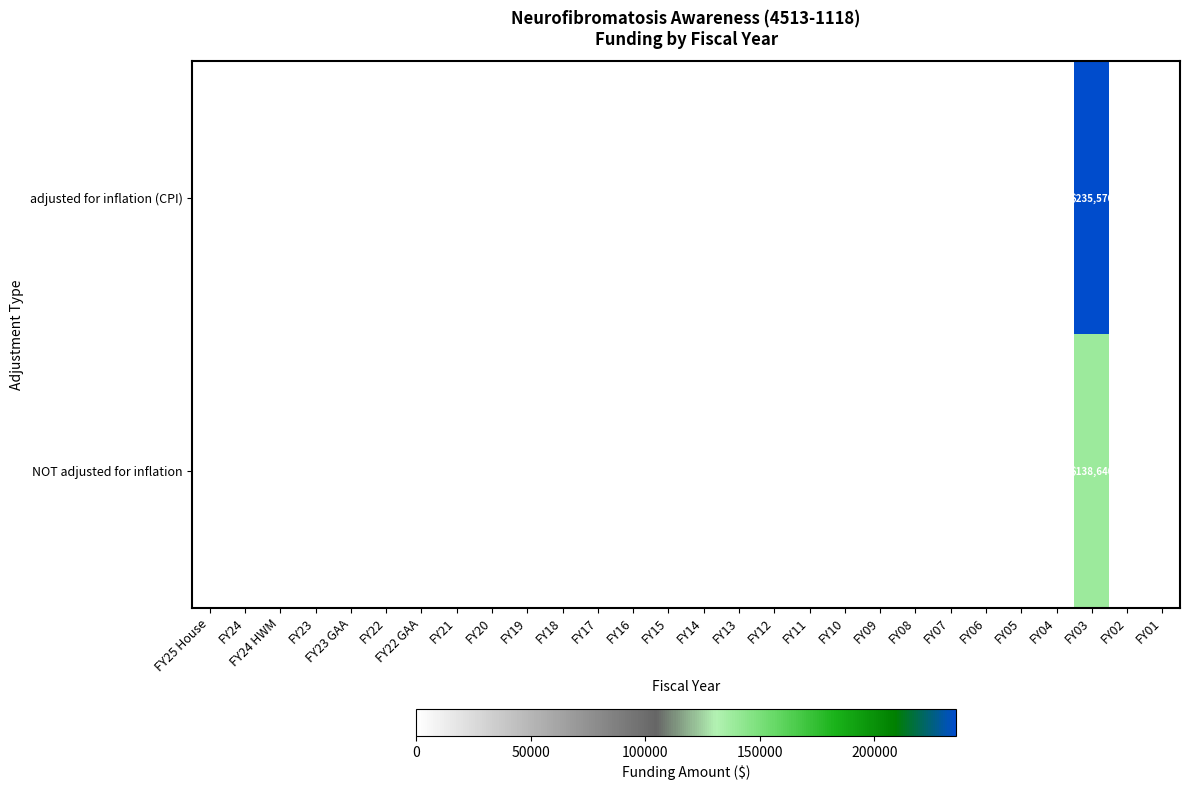

At how many categories does at least one series exceed 108130?

1